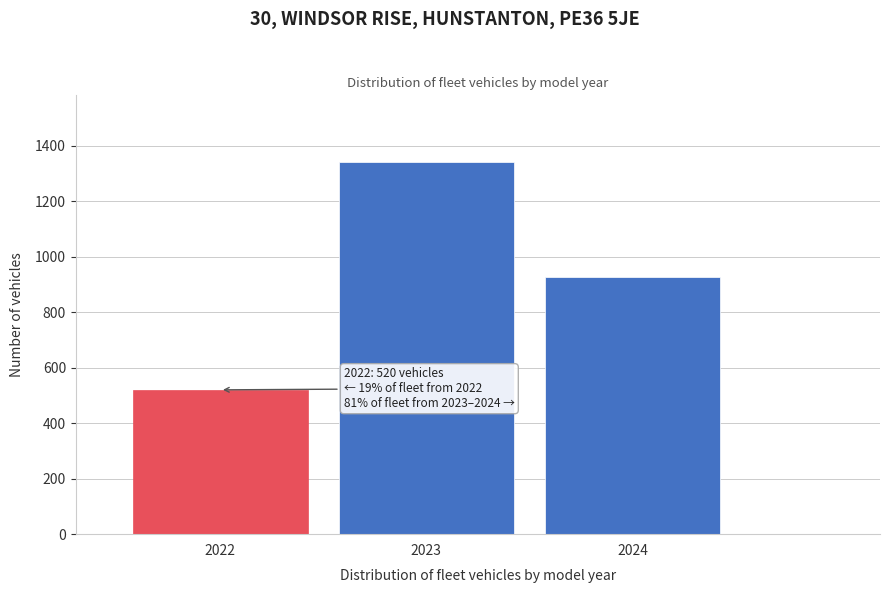

Reading left to right, list all the values displayed in this chart.

520	1340	925